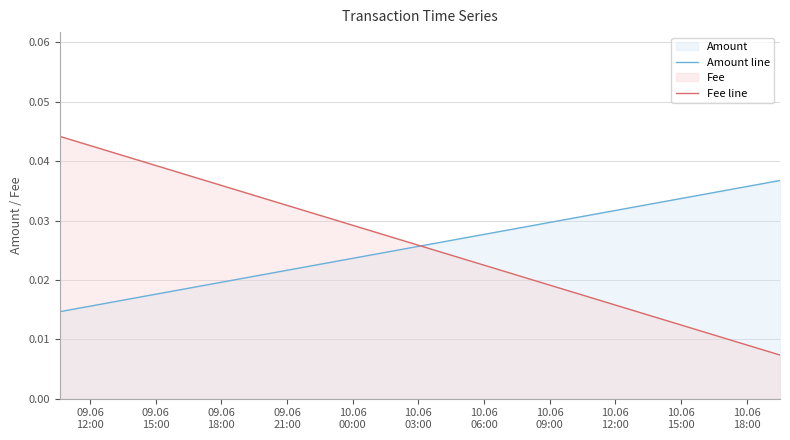

What is the total value across all series at 09.06
15:00?

0.1